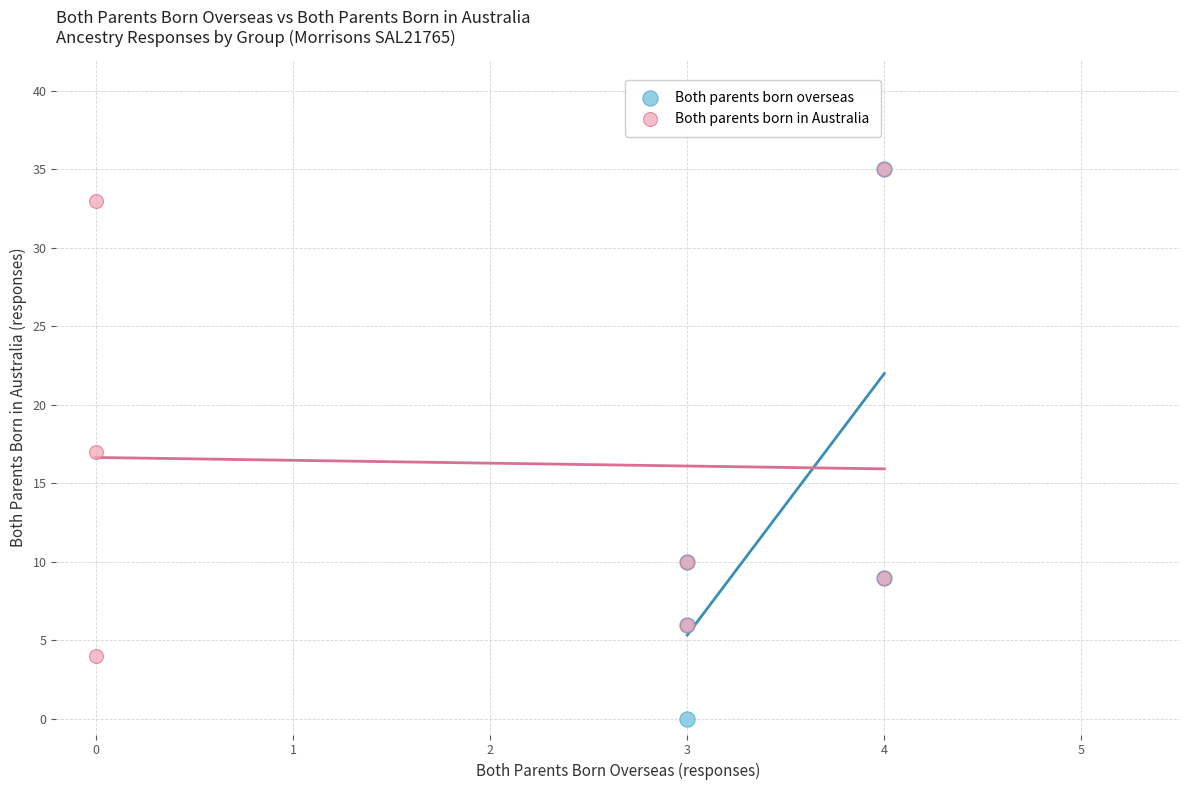

Which series contains the lowest Y value?

Both parents born overseas